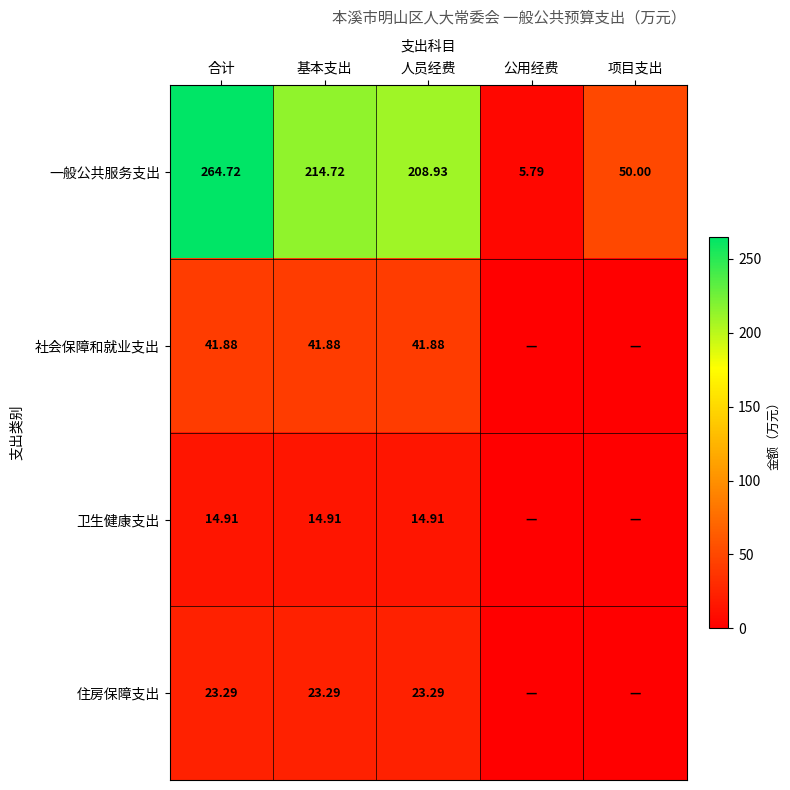

Is the value of 住房保障支出 at 人员经费 greater than the value of 社会保障和就业支出 at 基本支出?

No